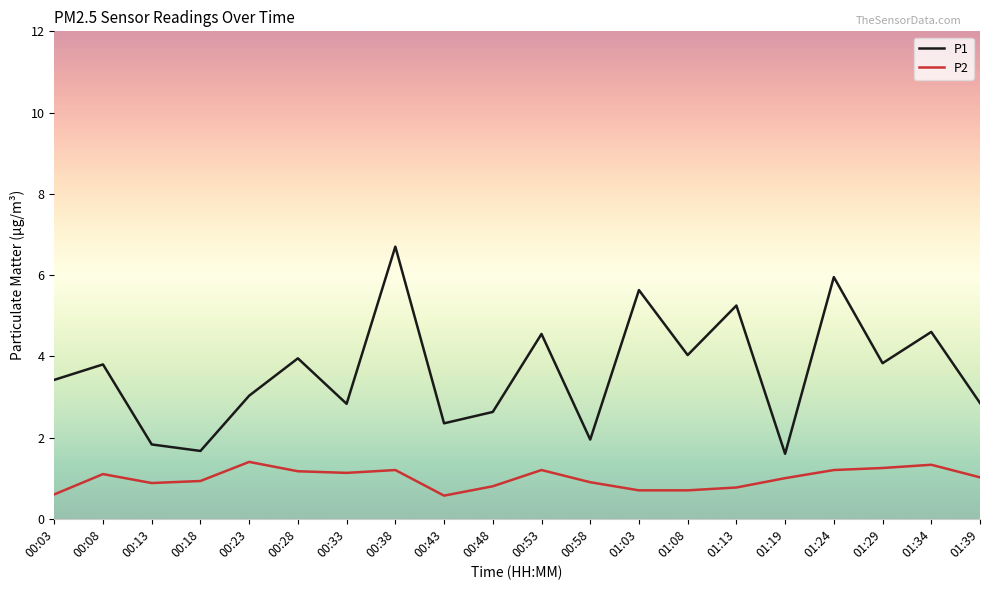

True or false: P1 and P2 intersect in this chart.

False